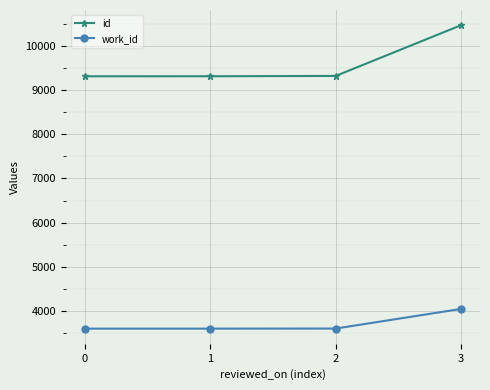

How many lines are shown in the chart?

2